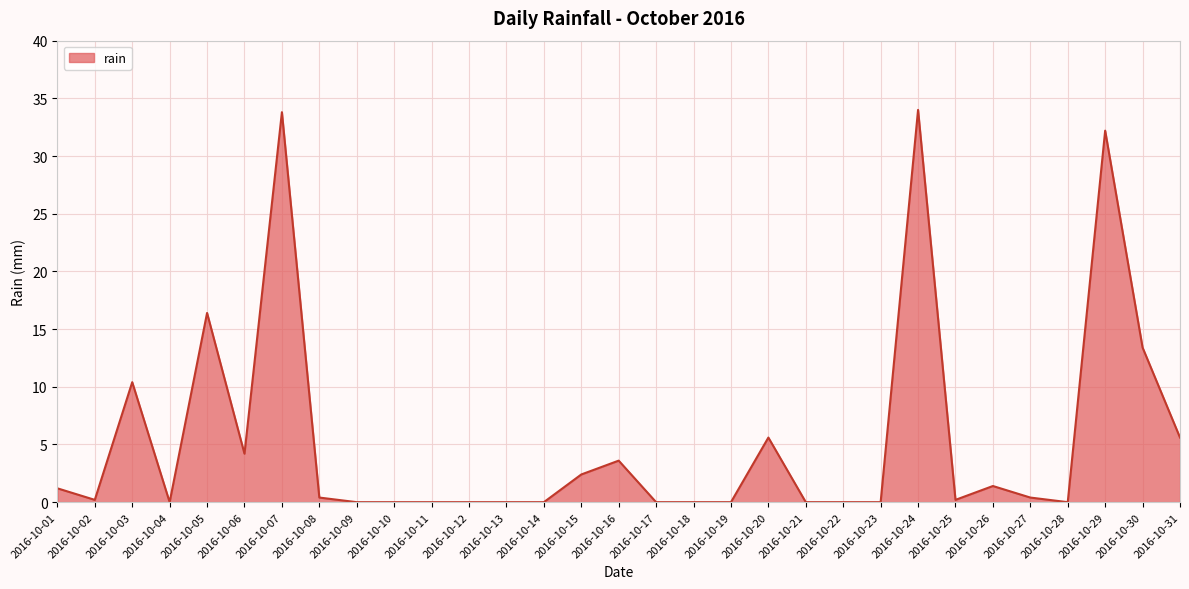

How many lines are shown in the chart?

1